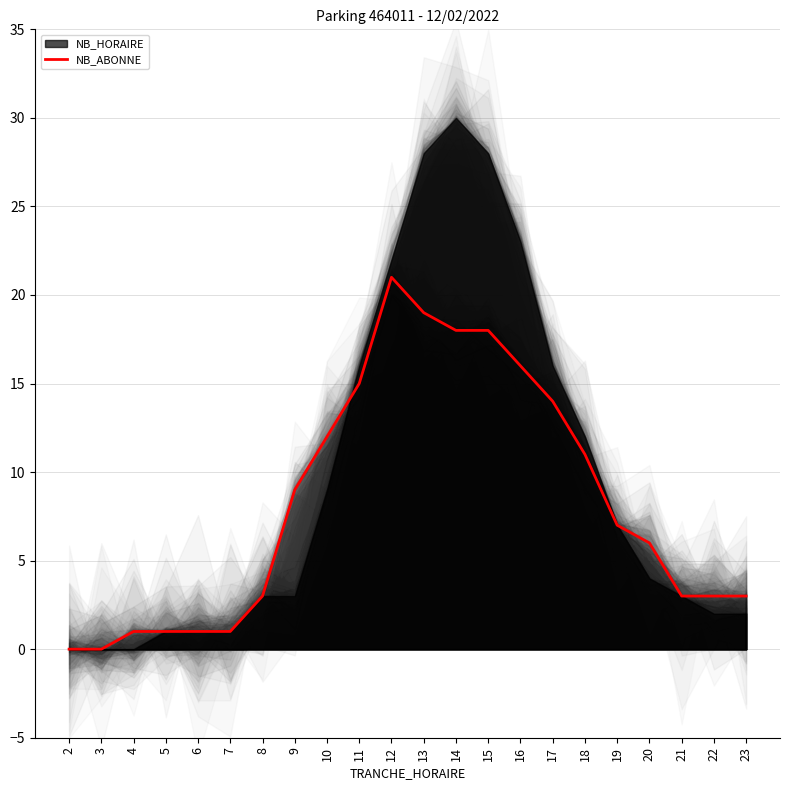

What is the average value?

8